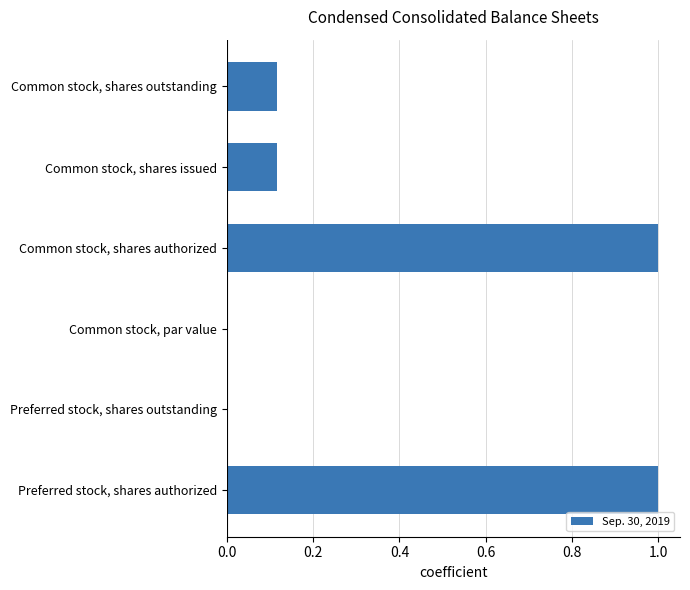

How many data points does each series have?

6